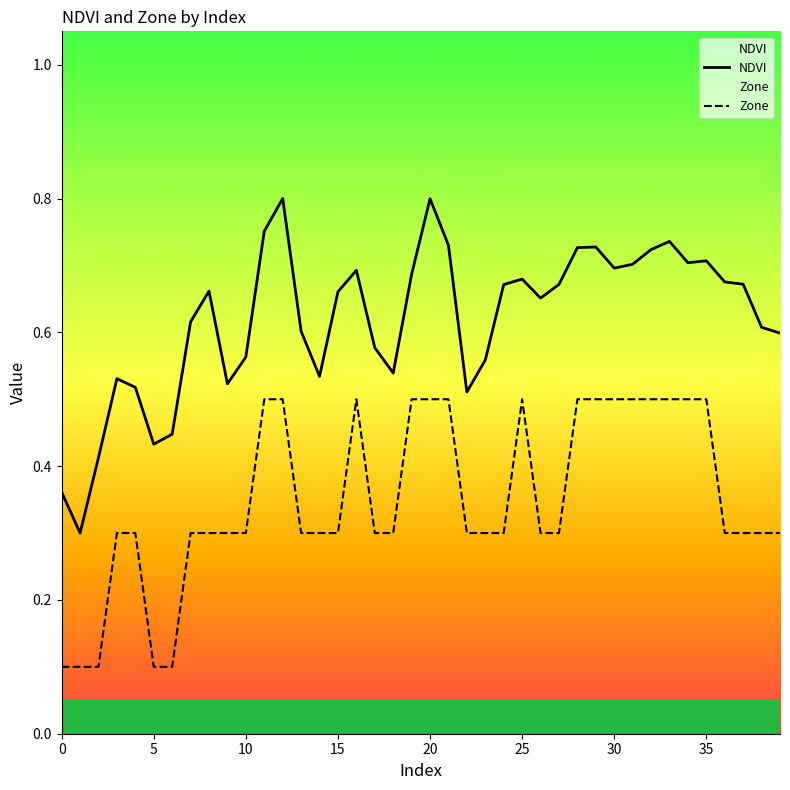

Which has a higher value, 32 or 35?

32